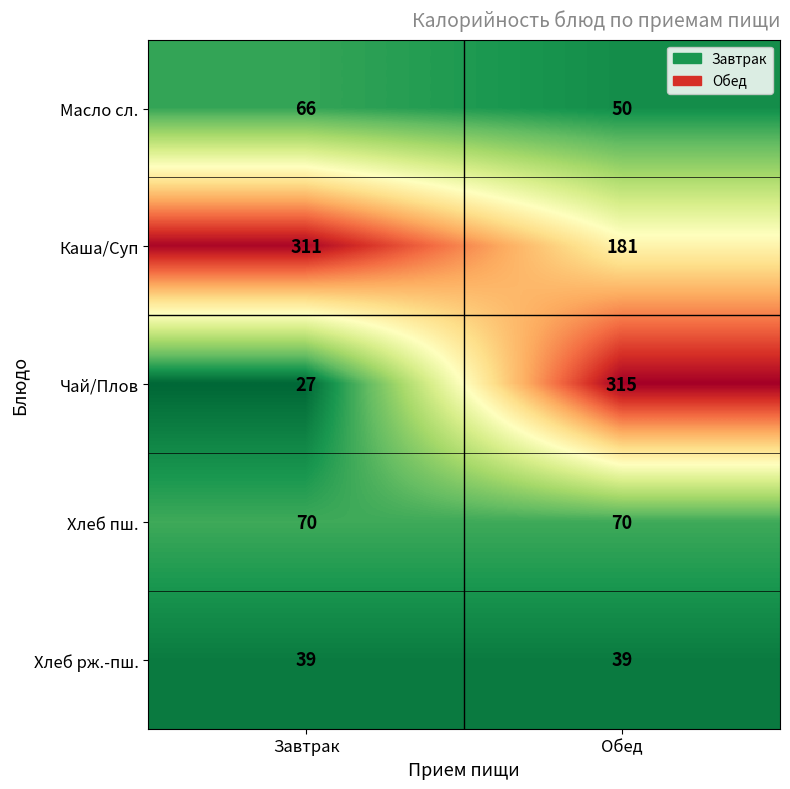

What is the average value of the Масло сл. series?

58